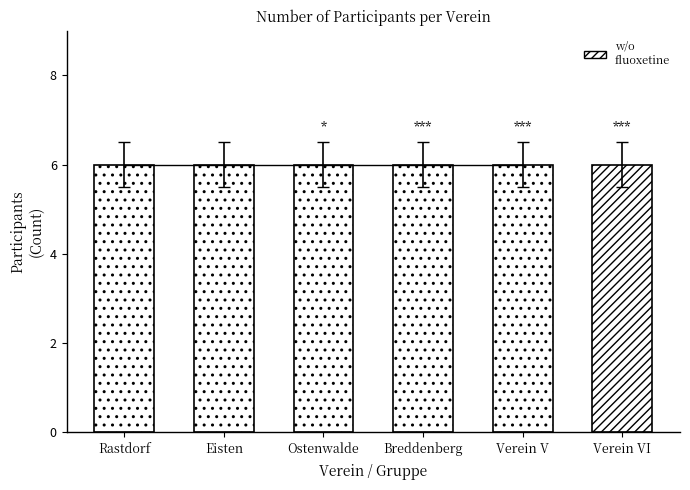

What is the total value across all series at Ostenwalde?

6